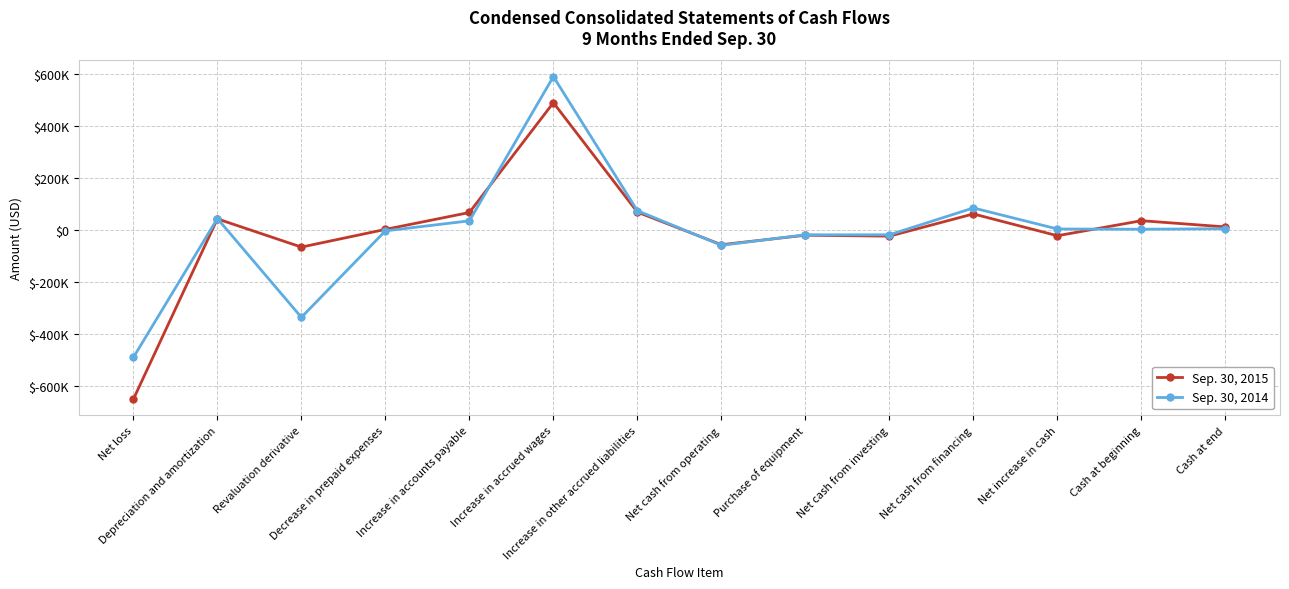

The Sep. 30, 2015 series shows 105041 at Net cash from financing. True or false?

False